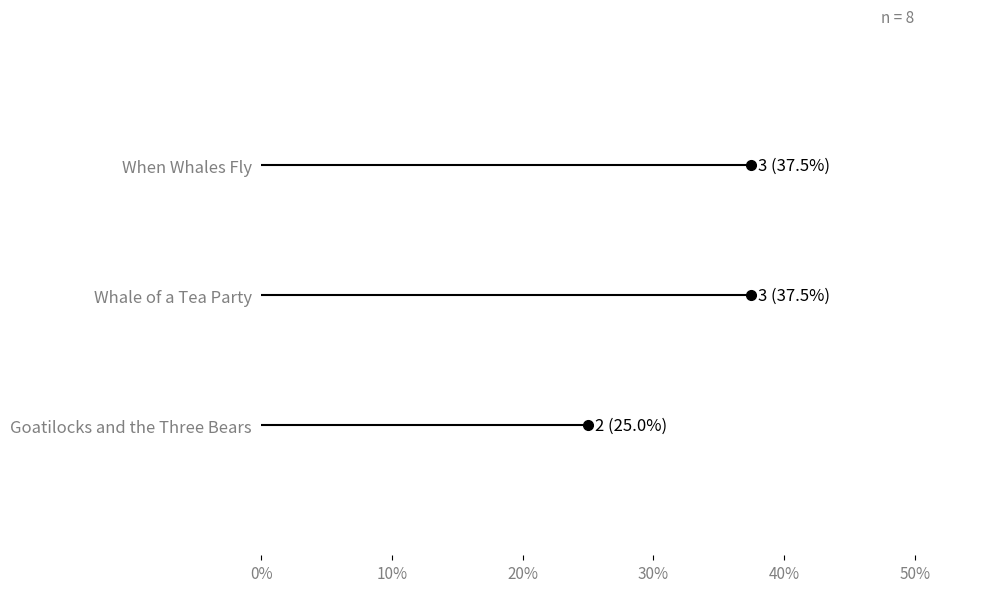

What is the change in value from When Whales Fly to Goatilocks and the Three Bears?

-1